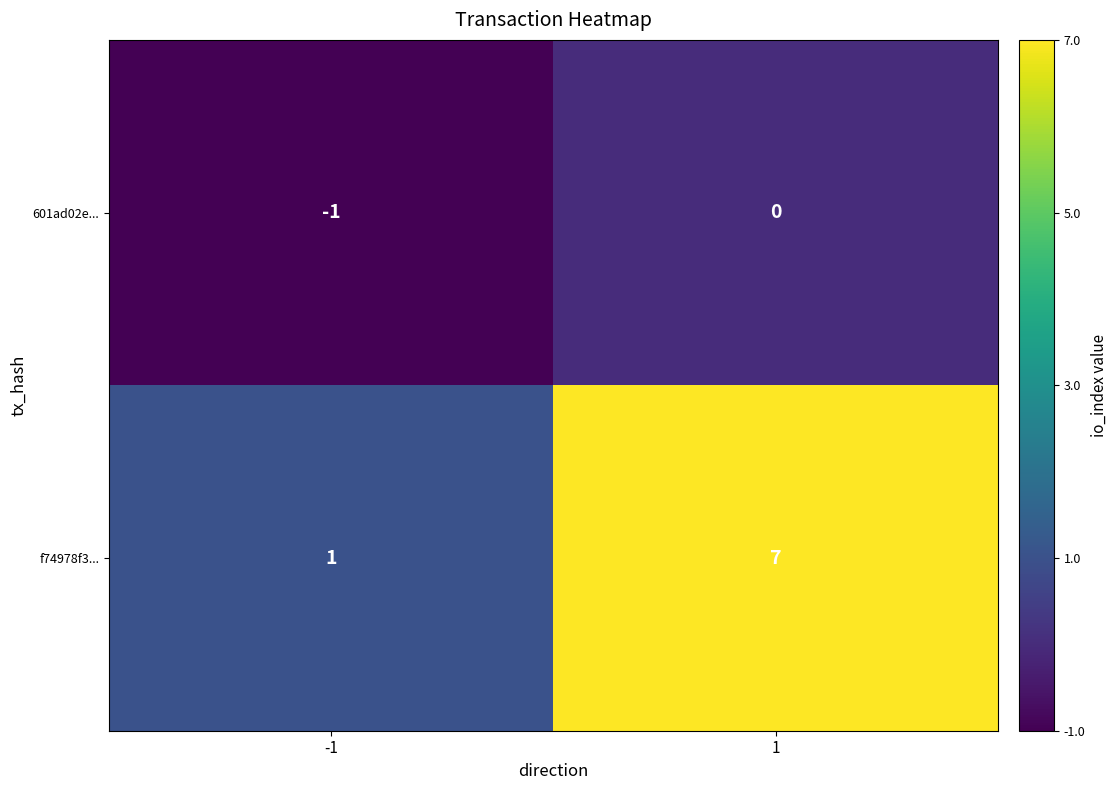

At which category is the sum across all series the highest?

1